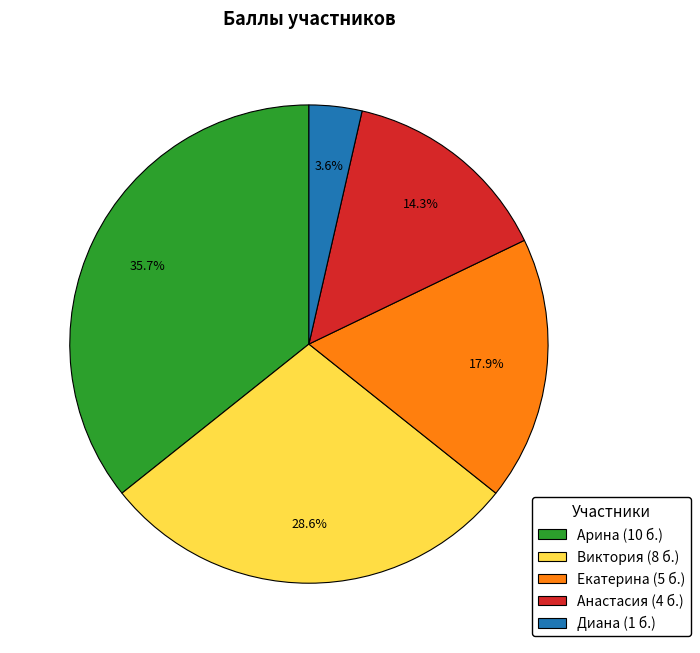

Is Диана the majority of the pie?

No